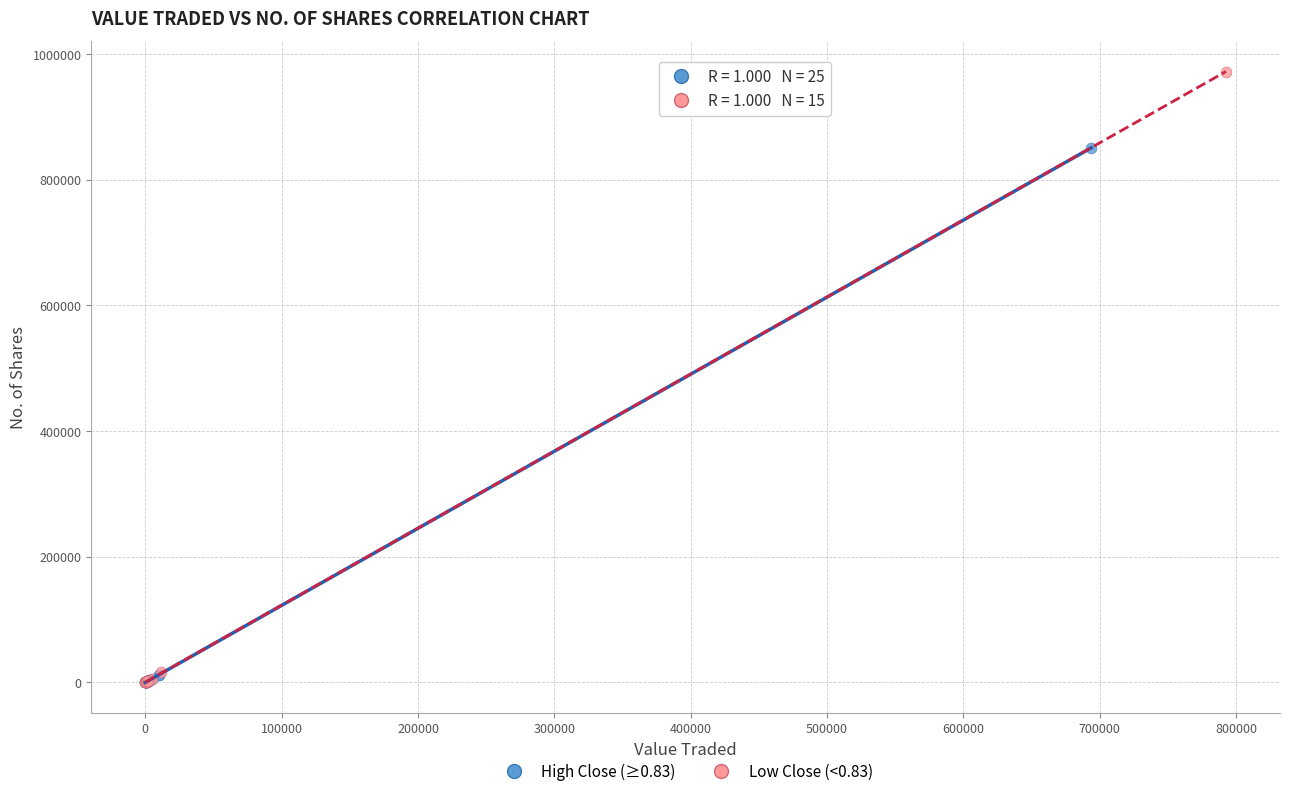

Which series reaches the maximum Y coordinate?

Low Close (<0.83)